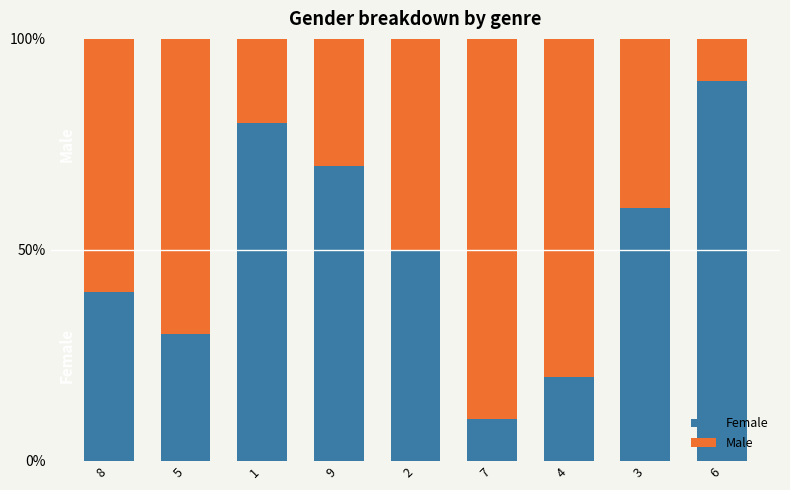

Reading right to left, what are the values for Female?

90	60	20	10	50	70	80	30	40